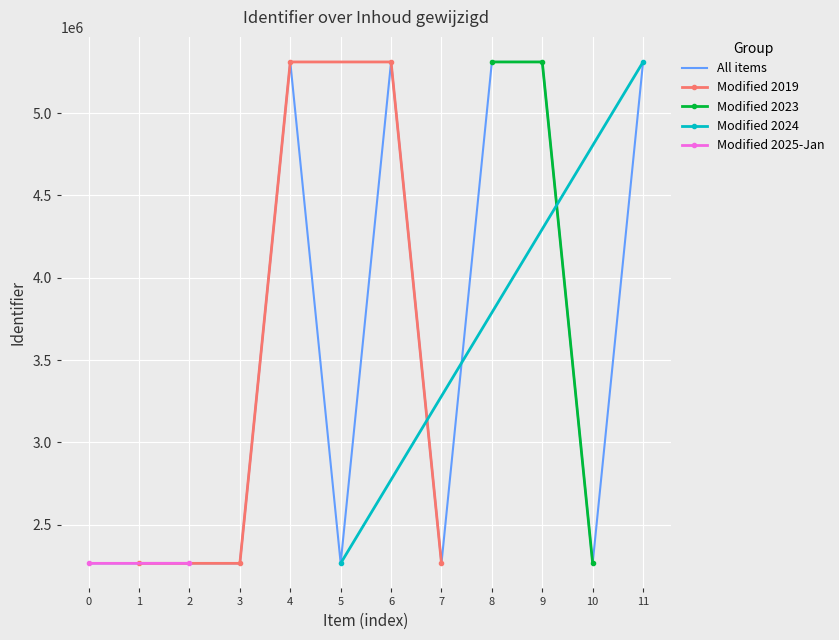

Is this an area chart (filled region under the line)?

No